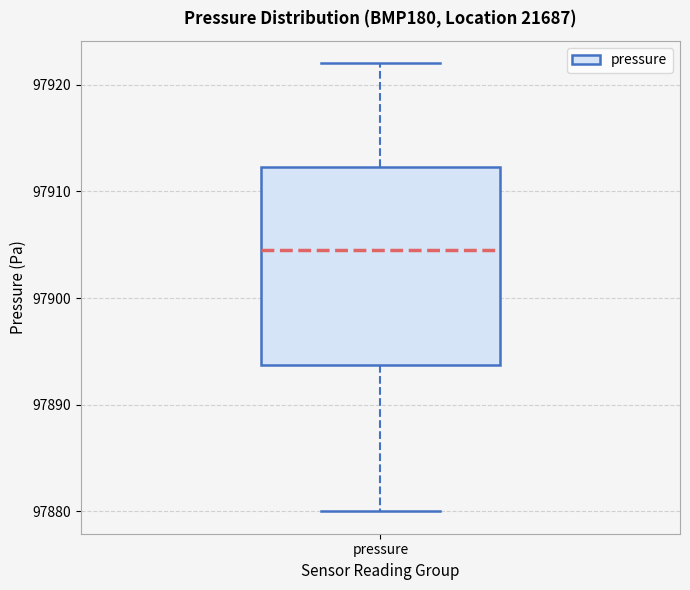

Read this box plot against the y-axis: the position of the median line, the range covered by the box, and the ends of both whiskers. The values are not printed on the chart, so give them approximately, as read against the axis.

median 97905, box 97894 to 97912, whiskers 97880 to 97922